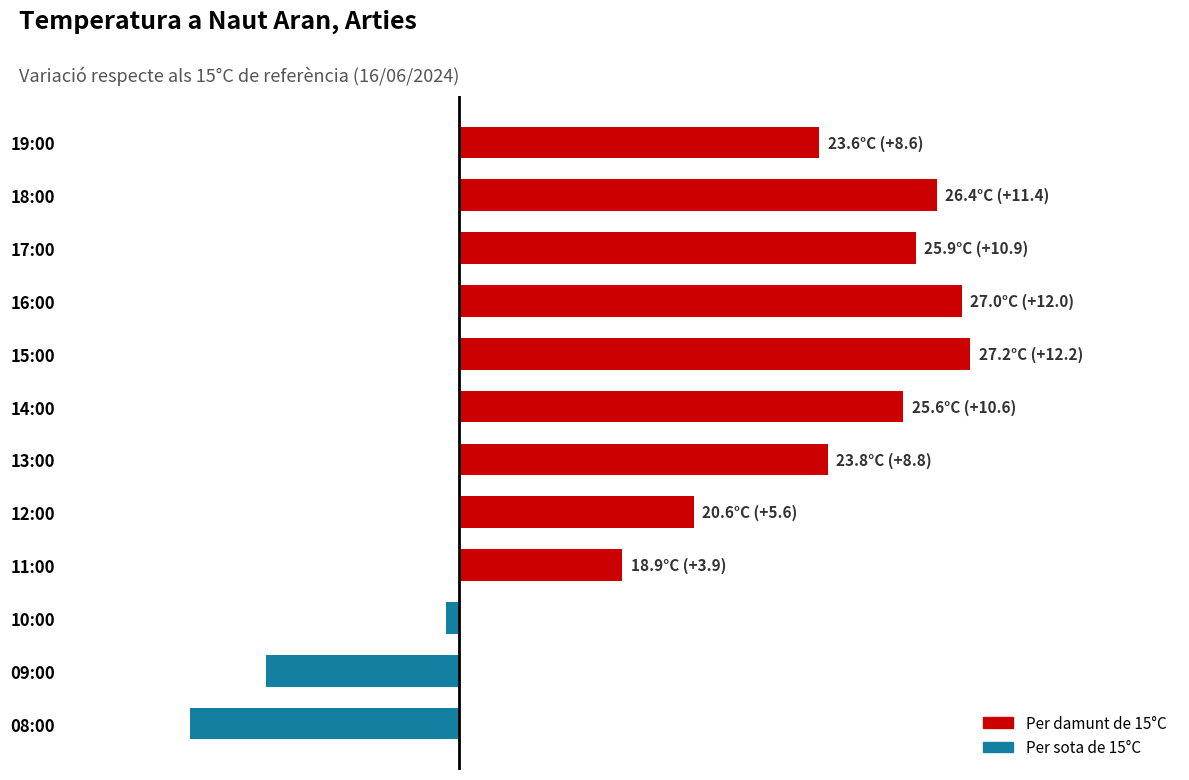

What is the difference between the maximum and minimum values?

18.6